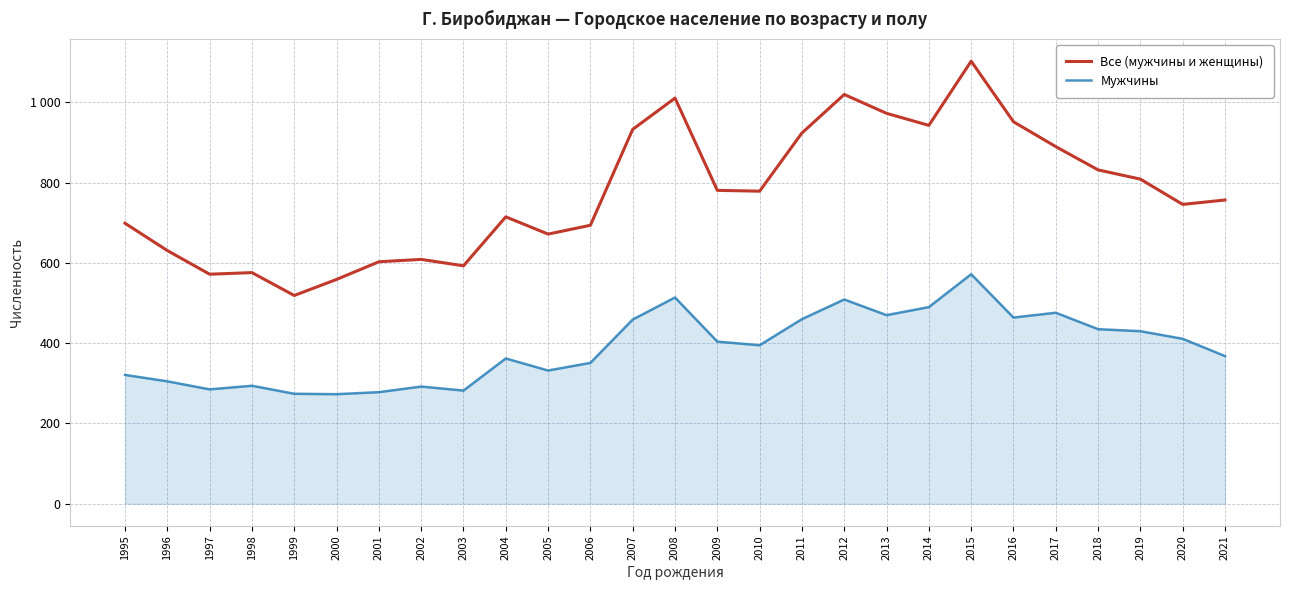

In Мужчины, how many points are lower than both neighbors (excluding endpoints)?

7